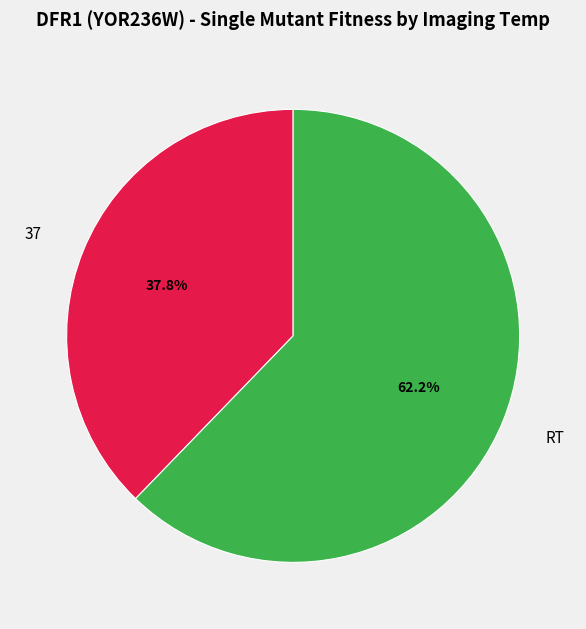

Which category has the biggest portion of the pie?

RT